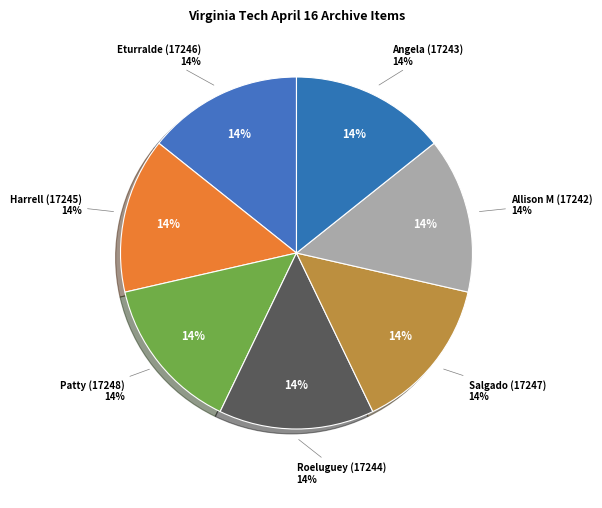

What percentage is the Allison M (17242) slice, to the nearest percent?

14%